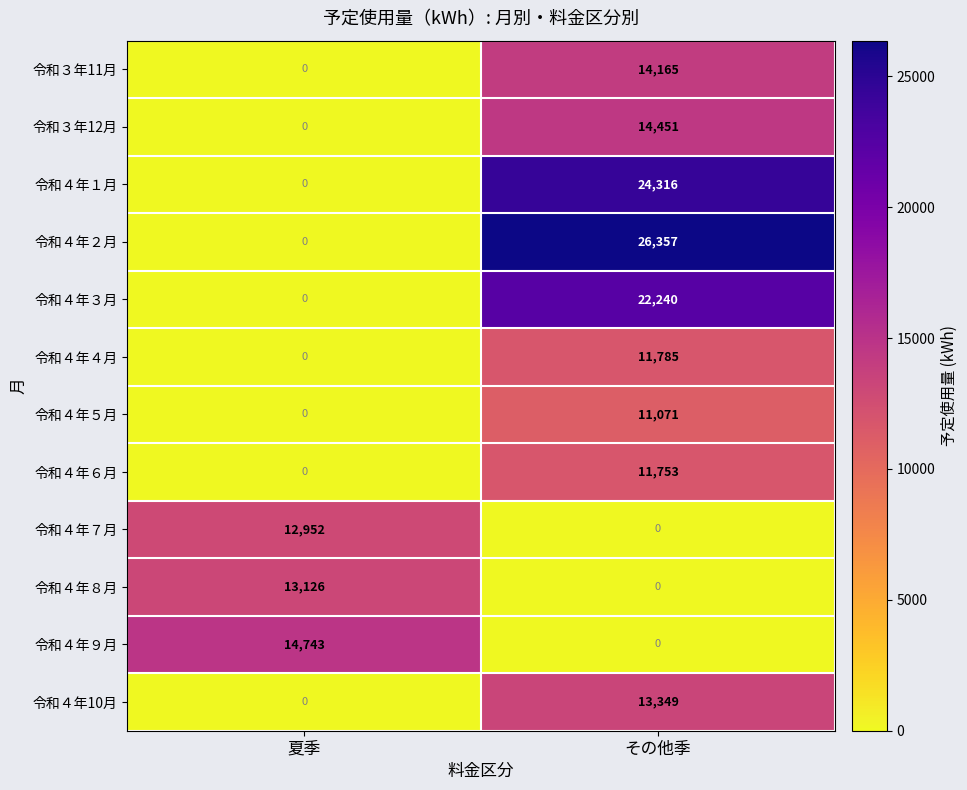

What value does the 令和４年10月 series have at その他季, to the nearest 50?

13350